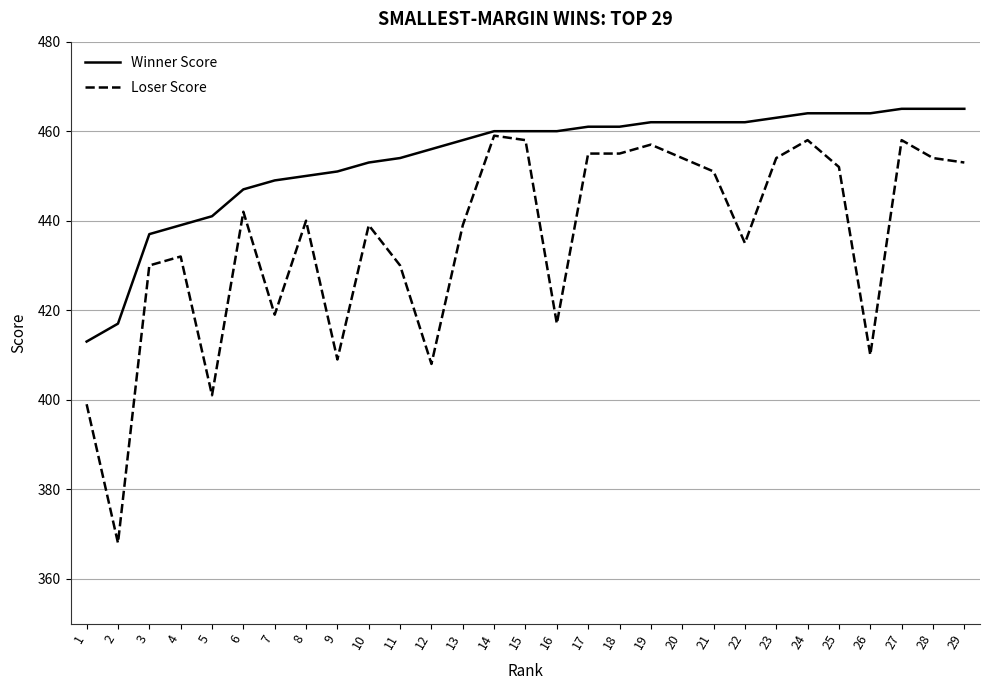

What is the maximum value for Loser Score?

459